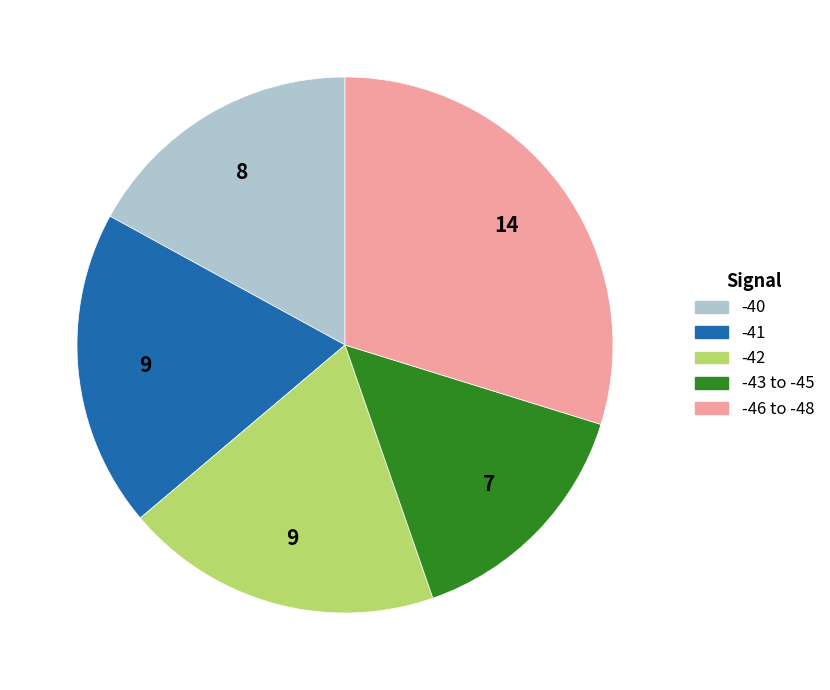

Does any single category account for the majority?

No